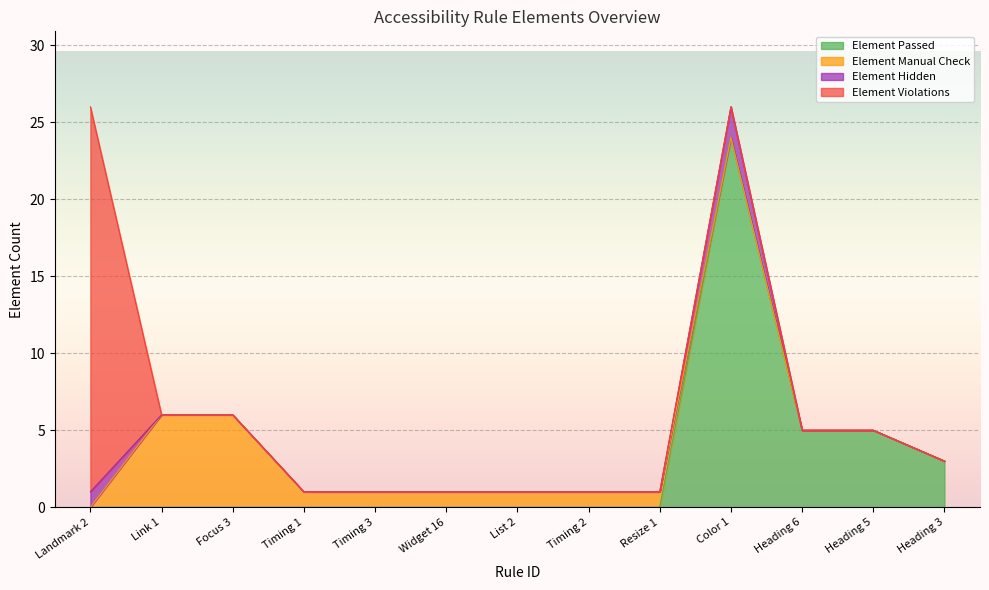

What is the maximum value for Element Violations?

25